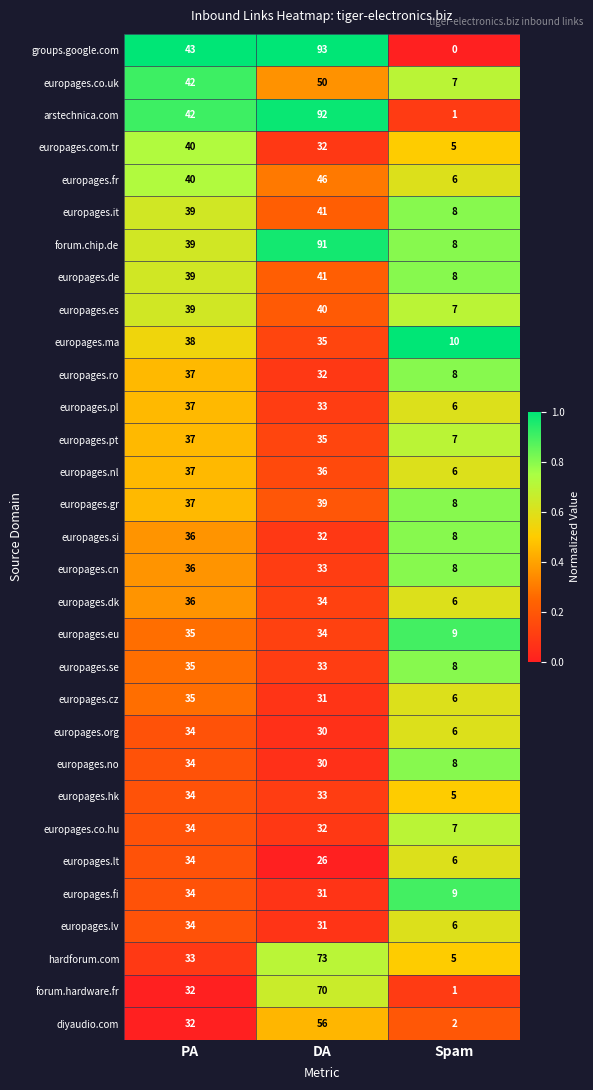

Which series changed the most between DA and Spam?

groups.google.com